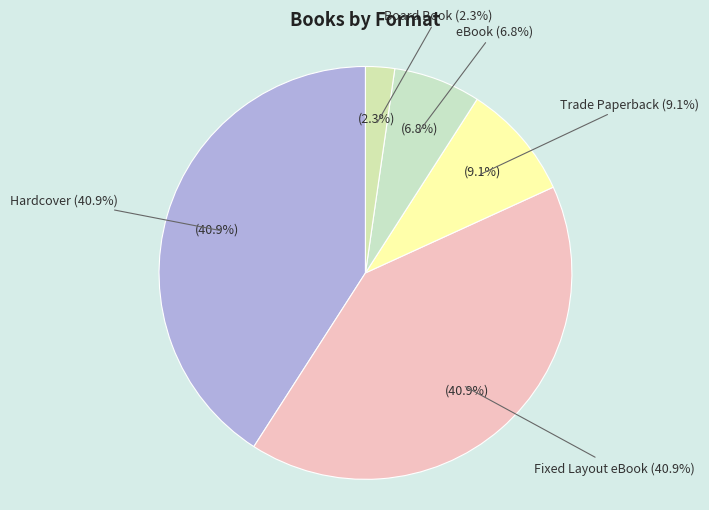

Which has a higher value, eBook or Fixed Layout eBook?

Fixed Layout eBook